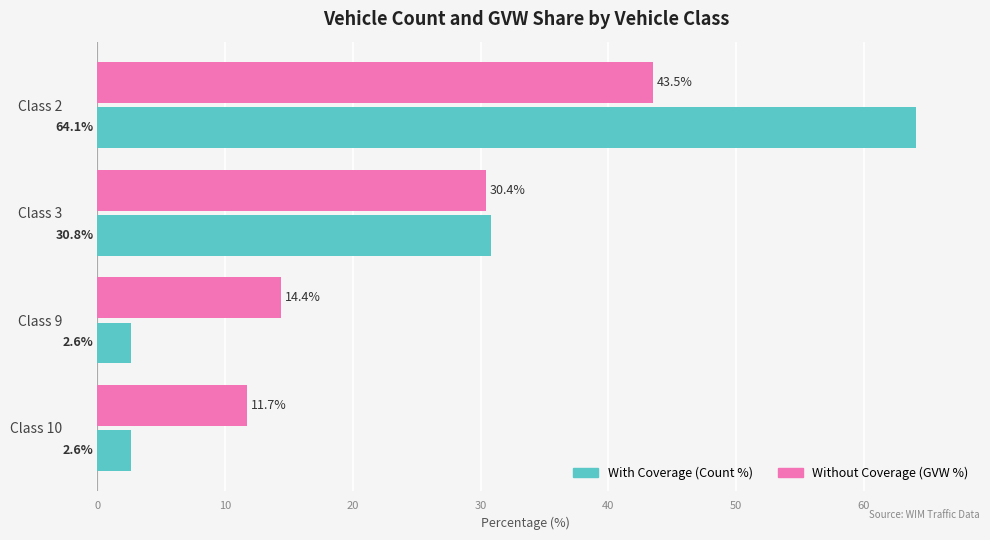

What is the total value across all series at Class 2?

107.6